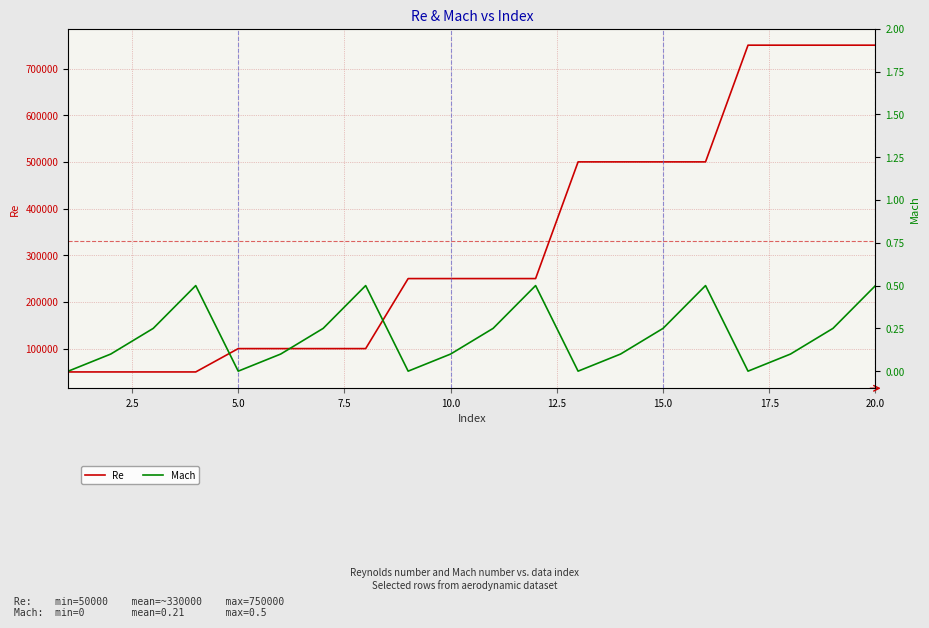

Reading left to right, transcribe all the data shown in this chart.

Re: 50000.0	50000.0	50000.0	50000.0	100000.0	100000.0	100000.0	100000.0	250000.0	250000.0	250000.0	250000.0	500000.0	500000.0	500000.0	500000.0	750000.0	750000.0	750000.0	750000.0
Mach: 0.0	0.1	0.2	0.5	0.0	0.1	0.2	0.5	0.0	0.1	0.2	0.5	0.0	0.1	0.2	0.5	0.0	0.1	0.2	0.5